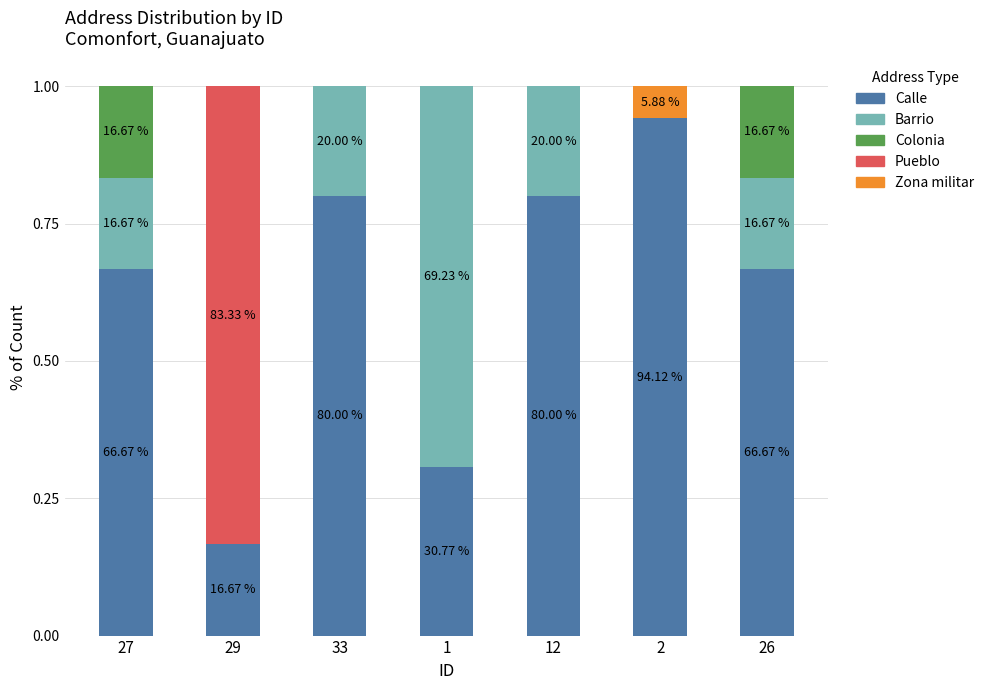

What is the total value across all series at 12?

1.0